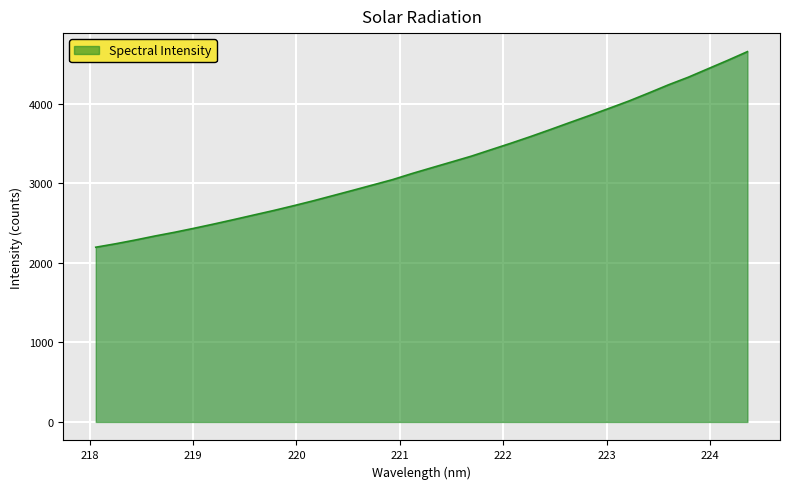

What is the minimum value shown in the chart?

2194.9